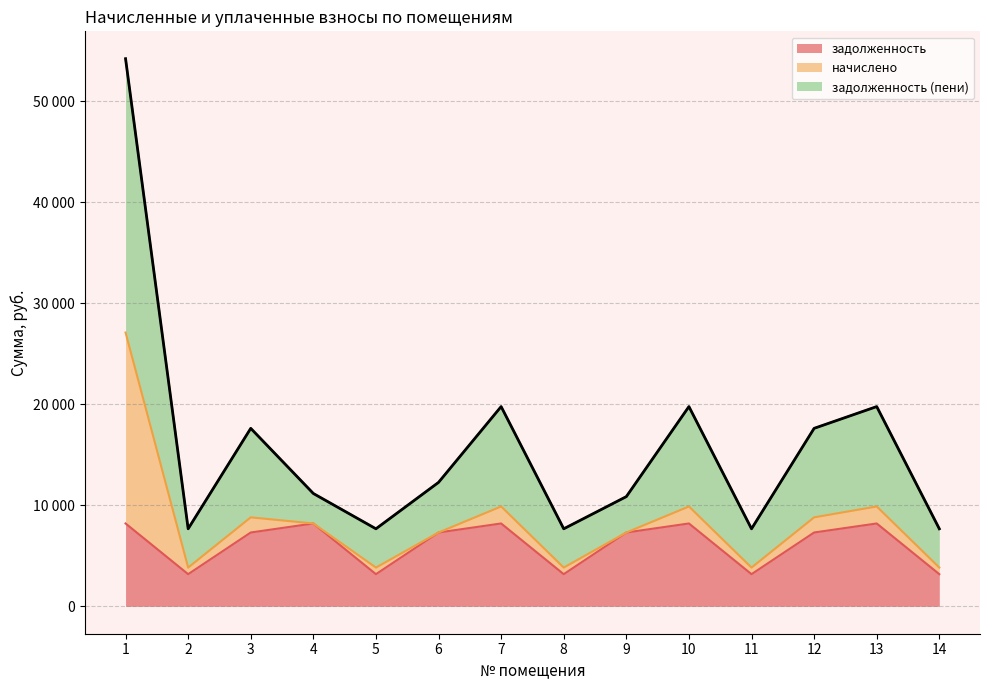

What is the difference between the maximum and minimum values in the задолженность (пени) series?

46513.9